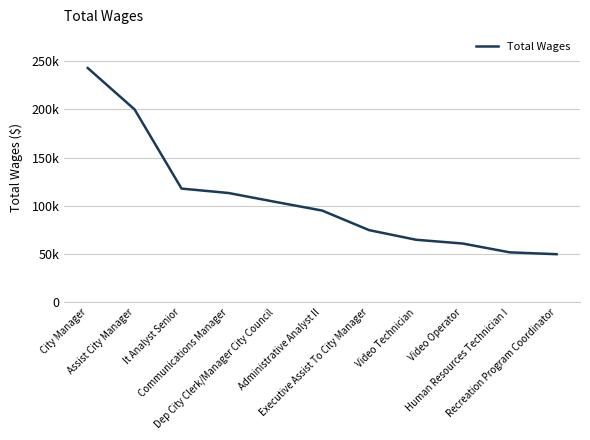

What is the change in value from Communications Manager to Executive Assist To City Manager?

-38473